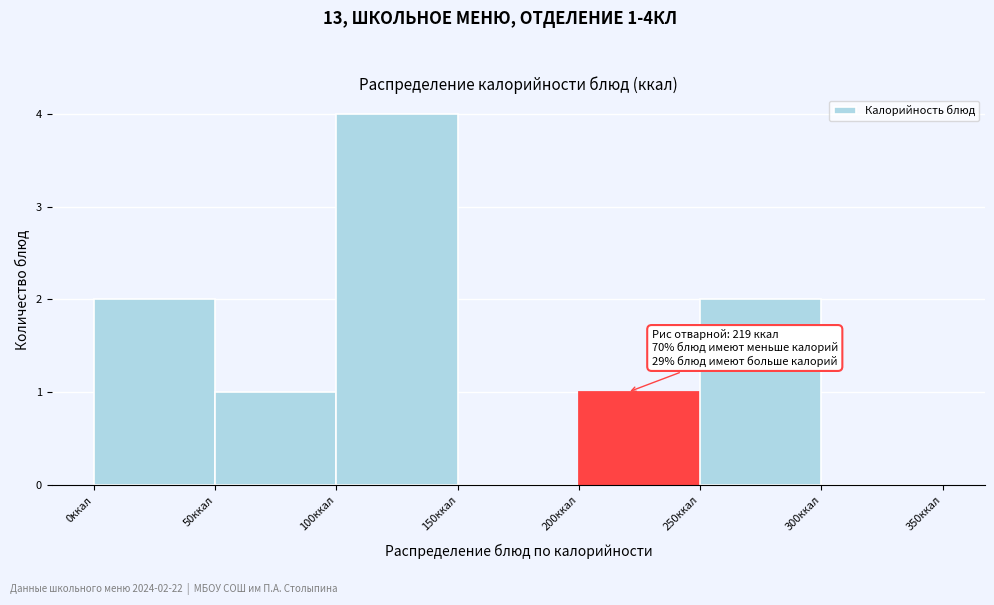

Over which range of the x-axis is the bar tallest?

100 to 150